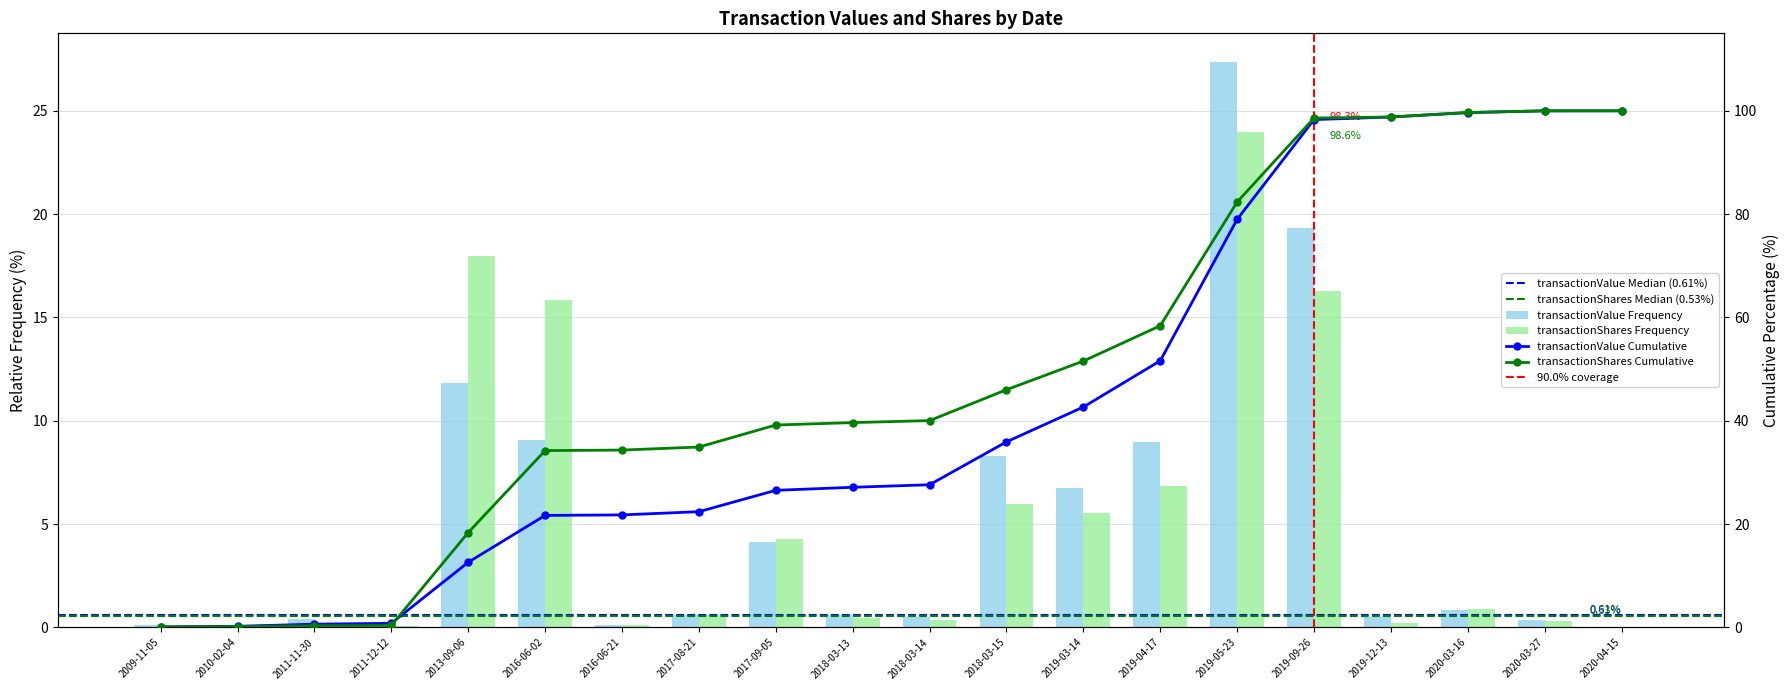

Which series has the widest spread of values?

transactionValue